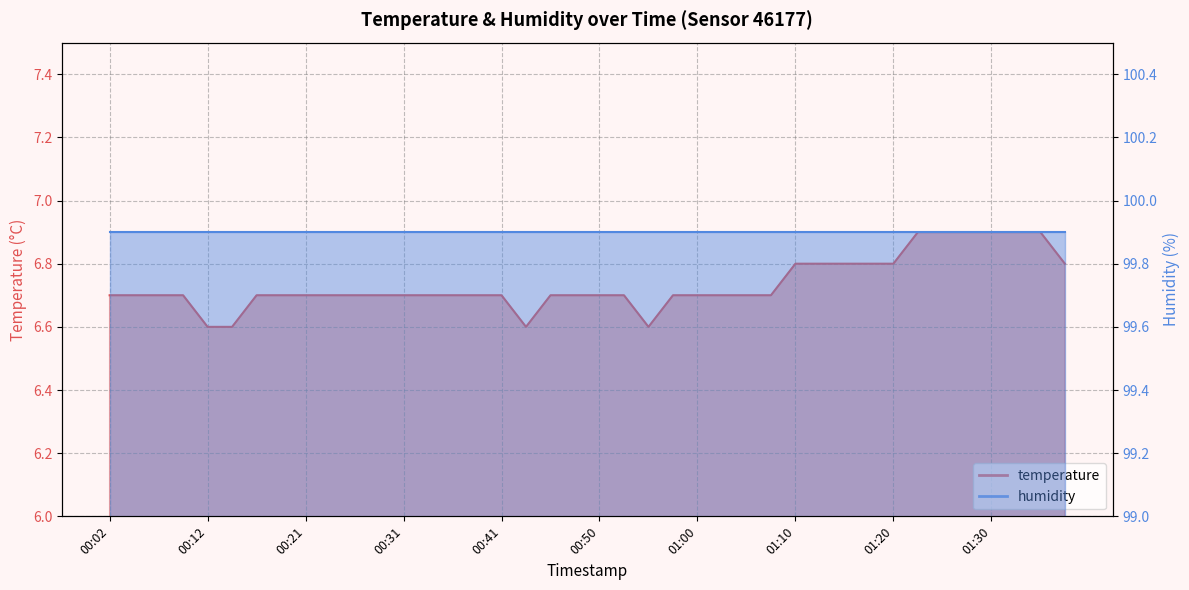

How many points are lower than both their immediate neighbors (excluding endpoints)?

2